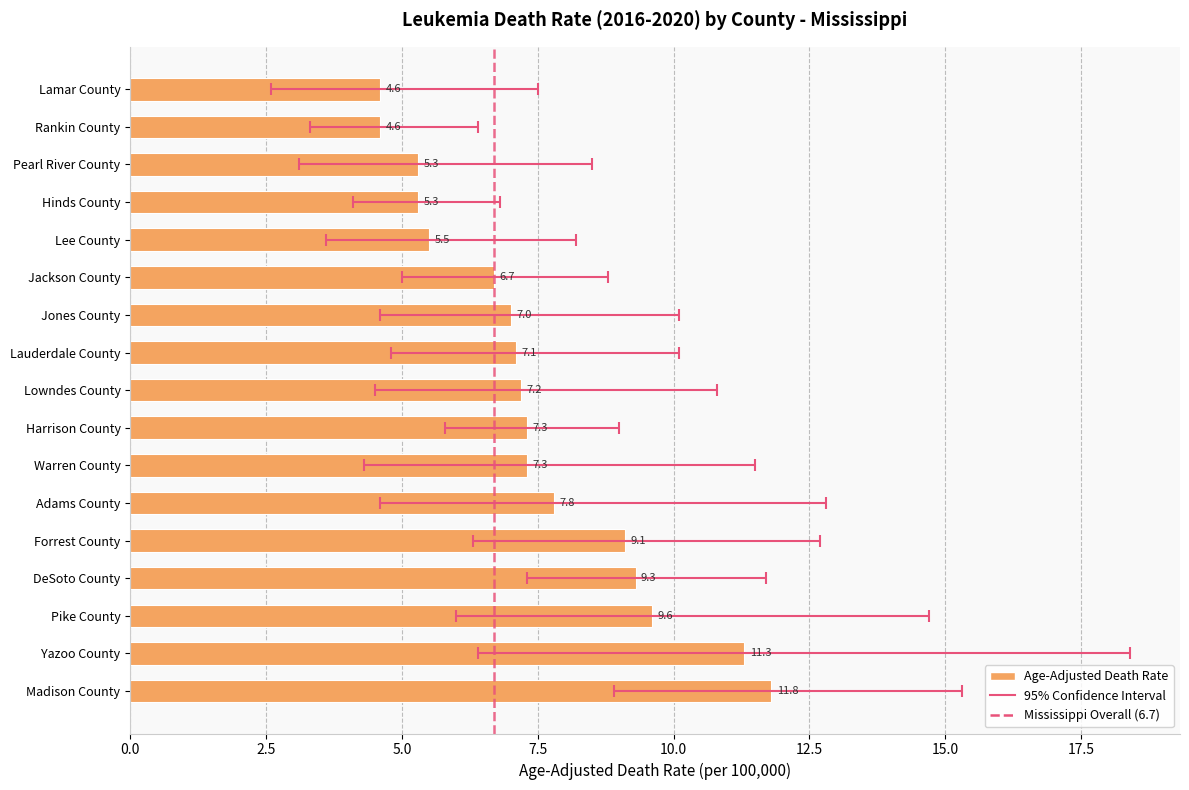

Reading right to left, list all the values displayed in this chart.

Age-Adjusted Death Rate: Madison County=11.8	Yazoo County=11.3	Pike County=9.6	DeSoto County=9.3	Forrest County=9.1	Adams County=7.8	Warren County=7.3	Harrison County=7.3	Lowndes County=7.2	Lauderdale County=7.1	Jones County=7.0	Jackson County=6.7	Lee County=5.5	Hinds County=5.3	Pearl River County=5.3	Rankin County=4.6	Lamar County=4.6
Lower CI: Madison County=8.9	Yazoo County=6.4	Pike County=6.0	DeSoto County=7.3	Forrest County=6.3	Adams County=4.6	Warren County=4.3	Harrison County=5.8	Lowndes County=4.5	Lauderdale County=4.8	Jones County=4.6	Jackson County=5.0	Lee County=3.6	Hinds County=4.1	Pearl River County=3.1	Rankin County=3.3	Lamar County=2.6
Upper CI: Madison County=15.3	Yazoo County=18.4	Pike County=14.7	DeSoto County=11.7	Forrest County=12.7	Adams County=12.8	Warren County=11.5	Harrison County=9.0	Lowndes County=10.8	Lauderdale County=10.1	Jones County=10.1	Jackson County=8.8	Lee County=8.2	Hinds County=6.8	Pearl River County=8.5	Rankin County=6.4	Lamar County=7.5